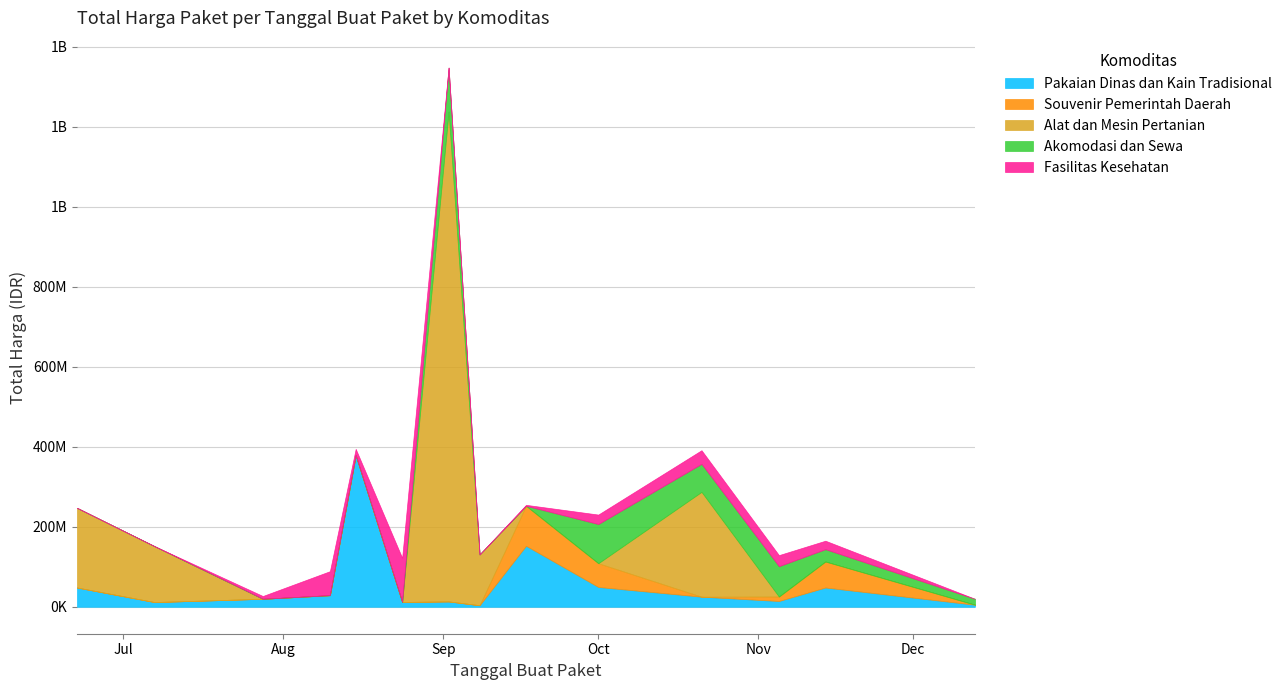

Does the chart have visible grid lines?

Yes